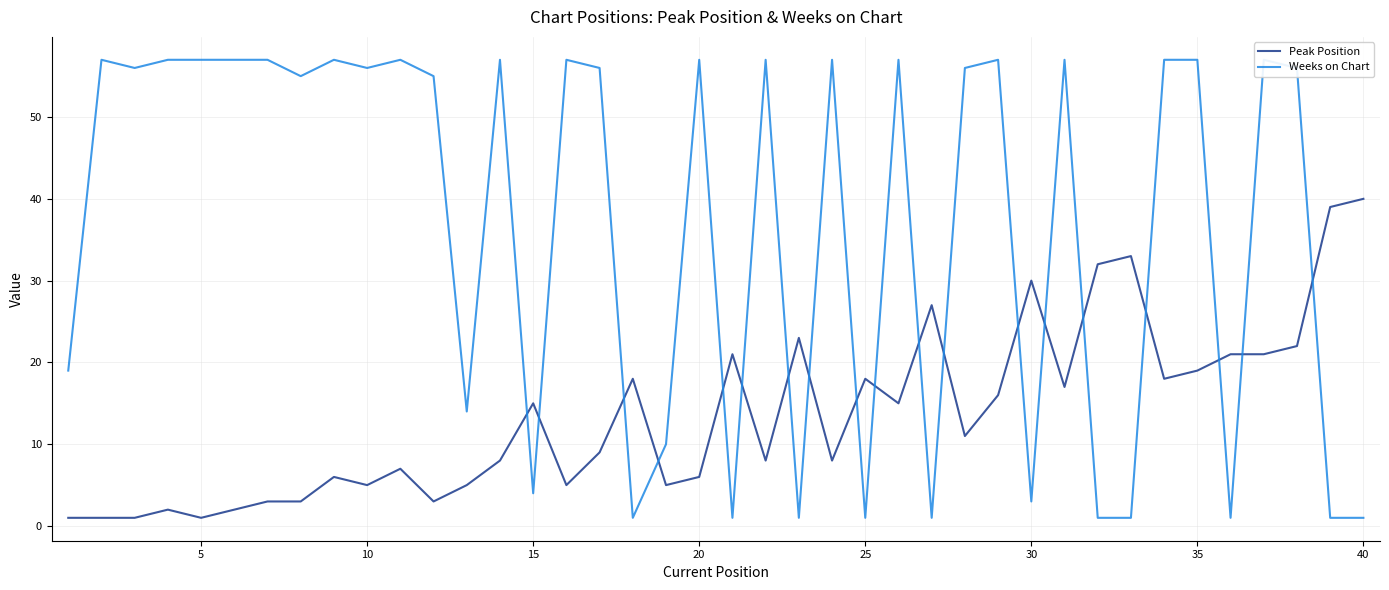

What is the value of the Weeks on Chart point at the 35th from the left?

57